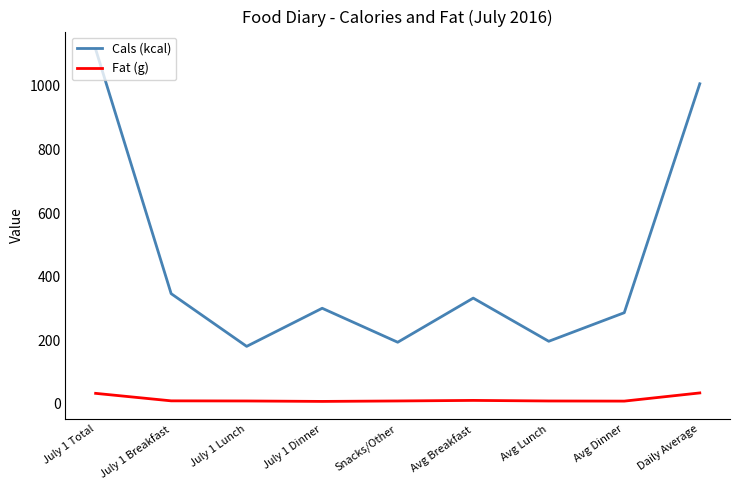

What is the approximate value of Fat (g) at July 1 Lunch?

8.0